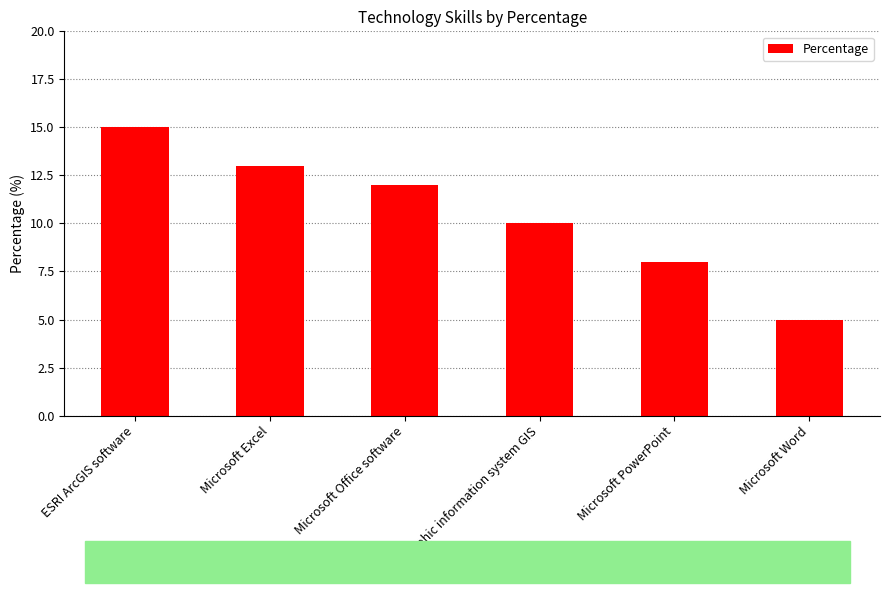

Reading left to right, extract all data points from this chart.

ESRI ArcGIS software=15	Microsoft Excel=13	Microsoft Office software=12	Geographic information system GIS=10	Microsoft PowerPoint=8	Microsoft Word=5